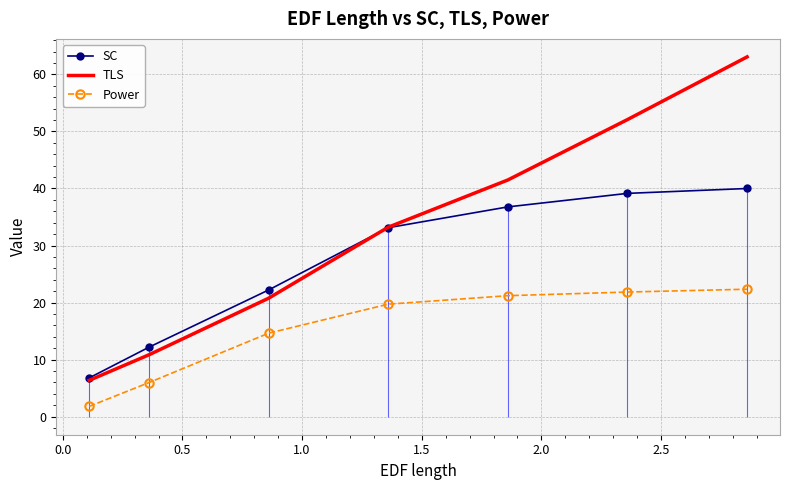

What are all the series names shown in the legend?

SC, TLS, Power